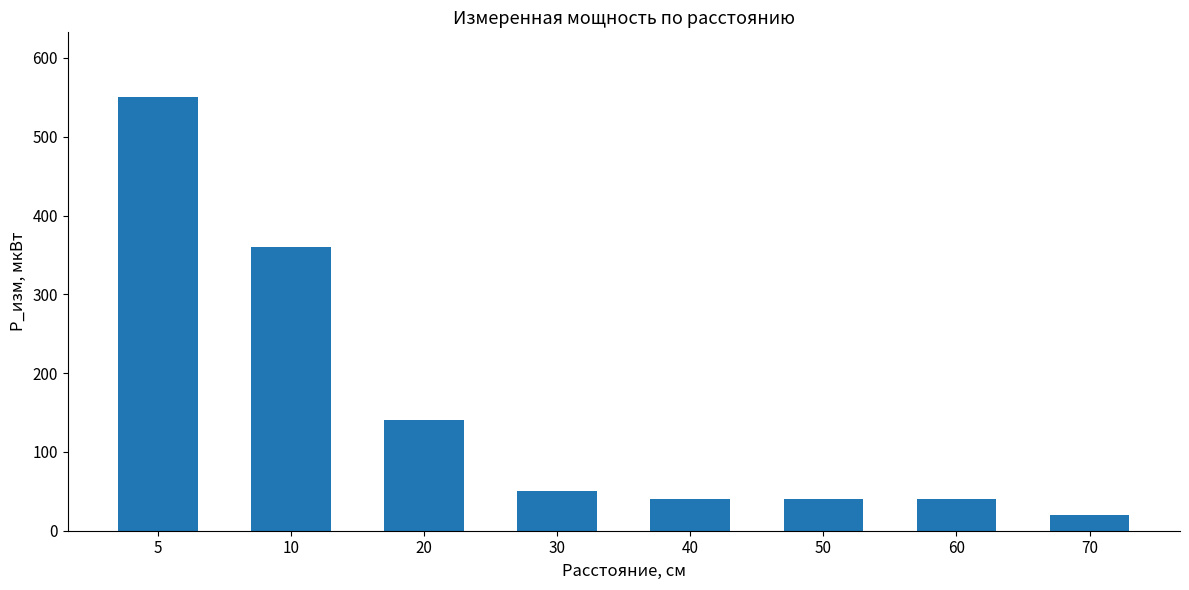

The chart shows a value of 18 at 40. True or false?

False